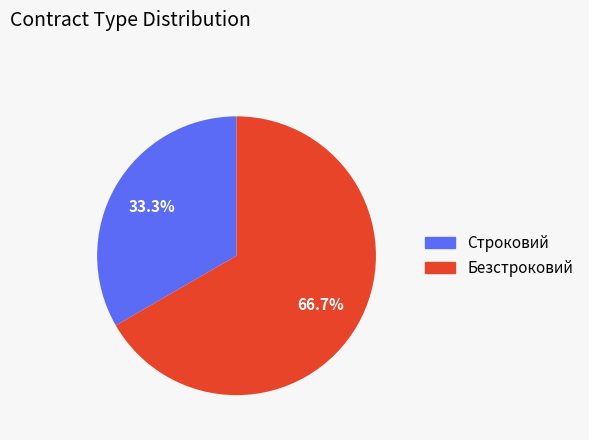

Is there a majority slice in this chart?

Yes